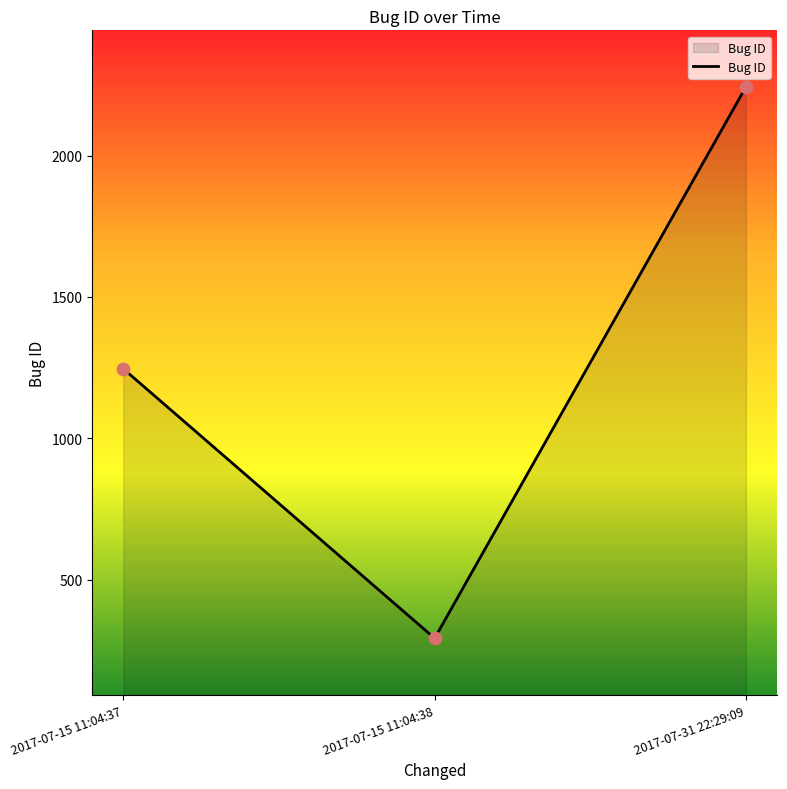

What is the change in value from 2017-07-15 11:04:38 to 2017-07-31 22:29:09?

+1950